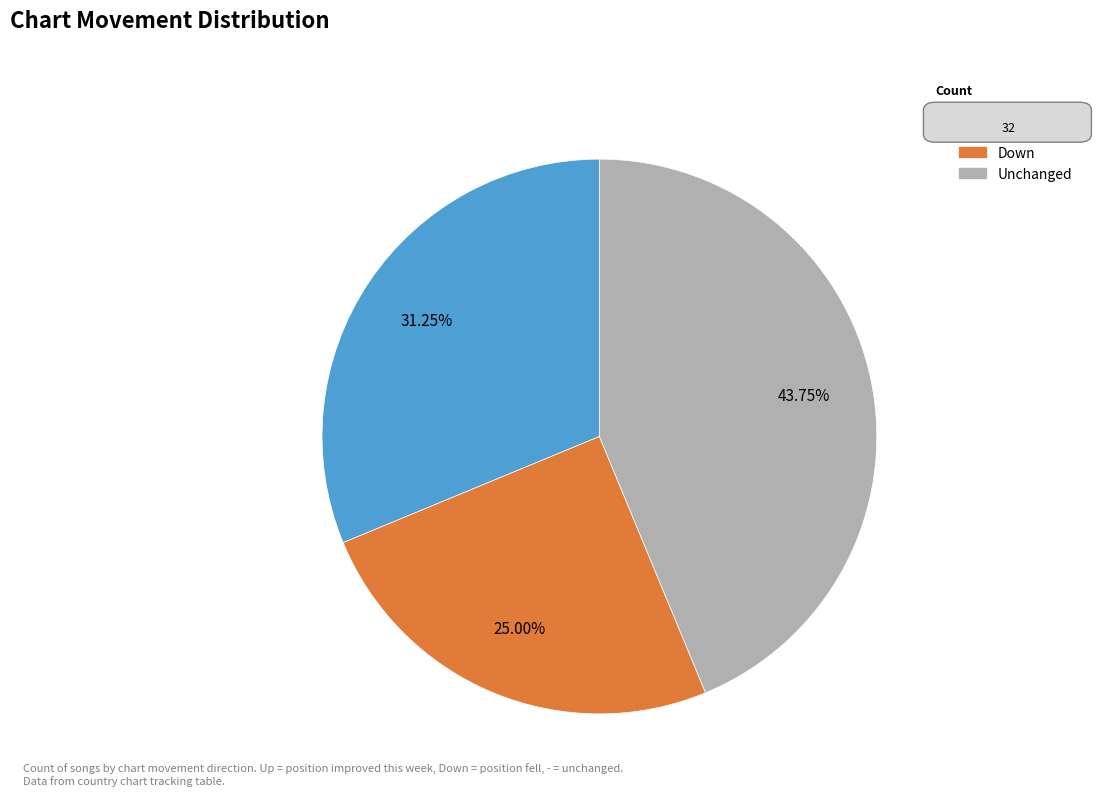

Is there any slice that represents more than half of the pie?

No